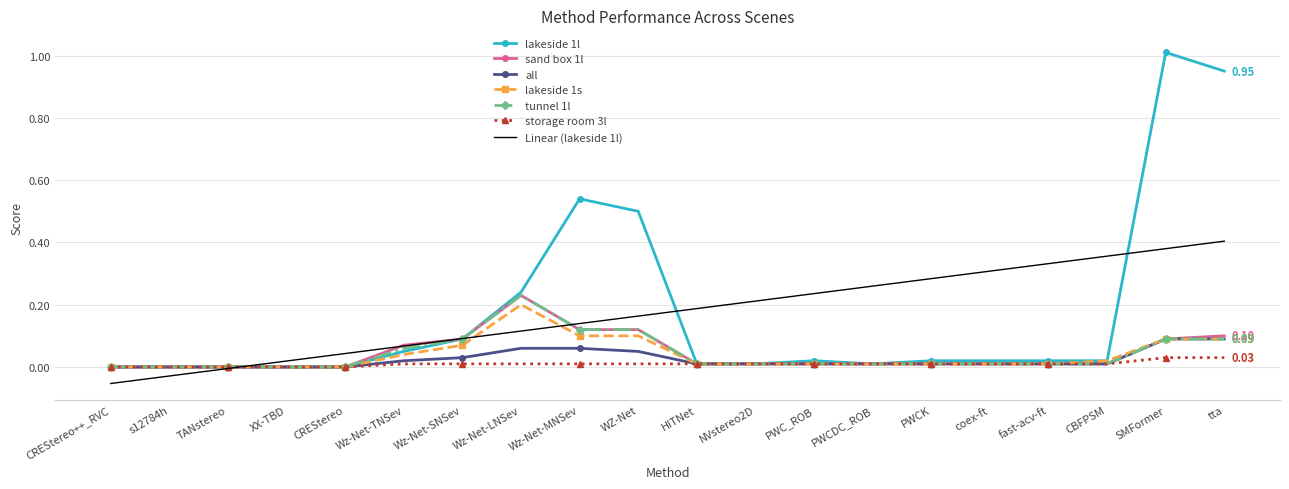

Which series has the widest spread of values?

lakeside 1l